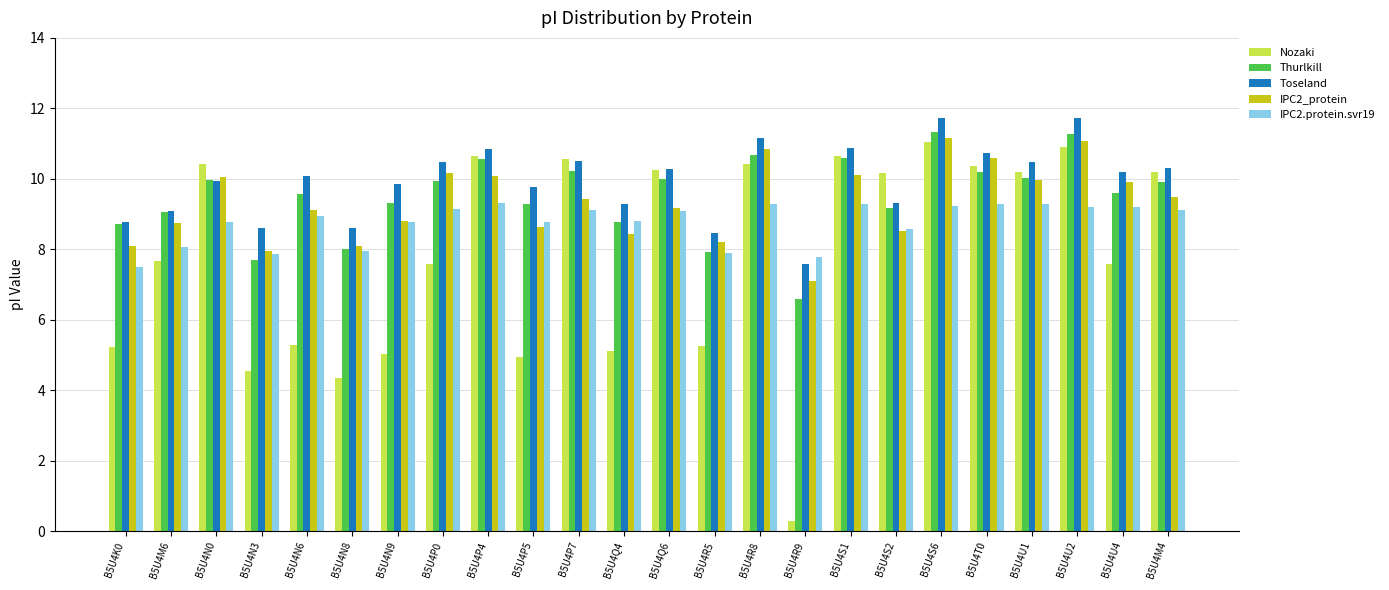

What is the label of the 16th bar from the left?

B5U4R9